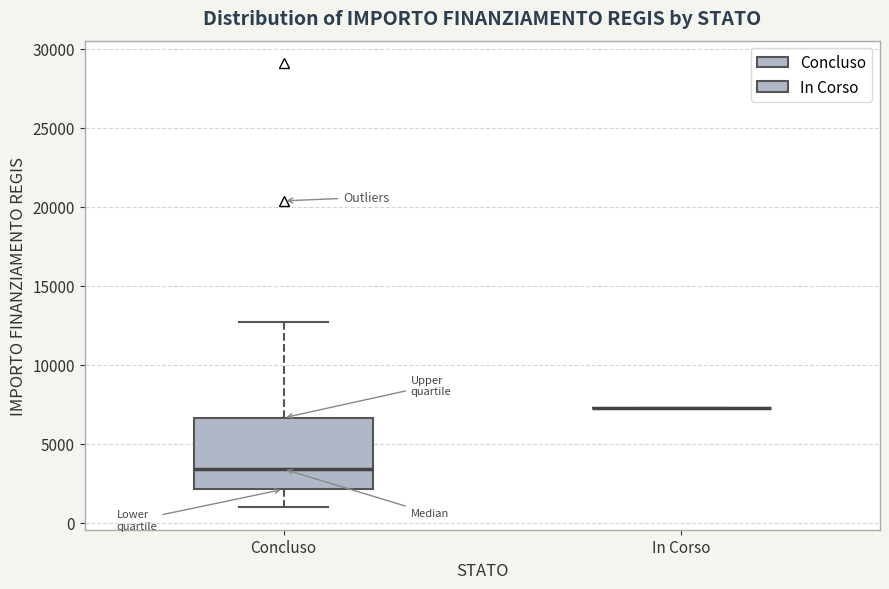

Which box is the tallest, from its lower edge to its upper edge?

Concluso